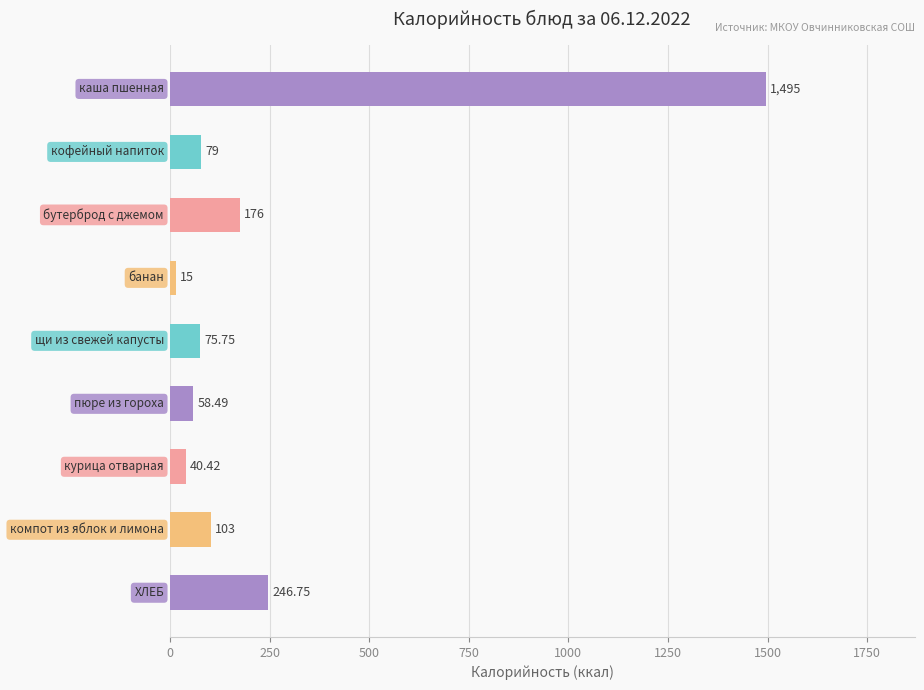

What is the difference between the maximum and minimum values?

1480.0